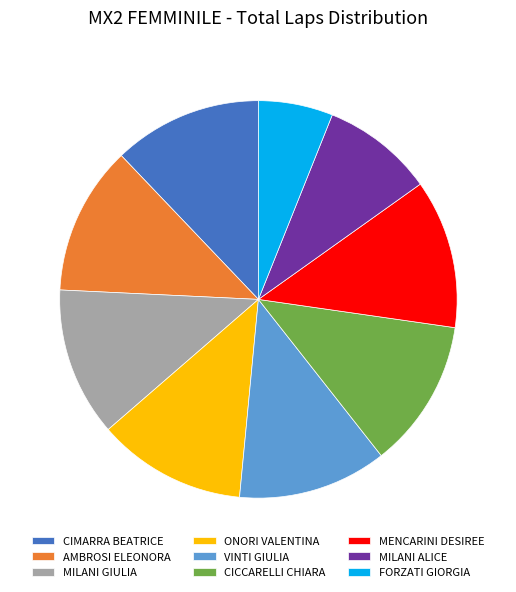

What is the ratio of the value at MILANI GIULIA to the value at FORZATI GIORGIA?

2.0